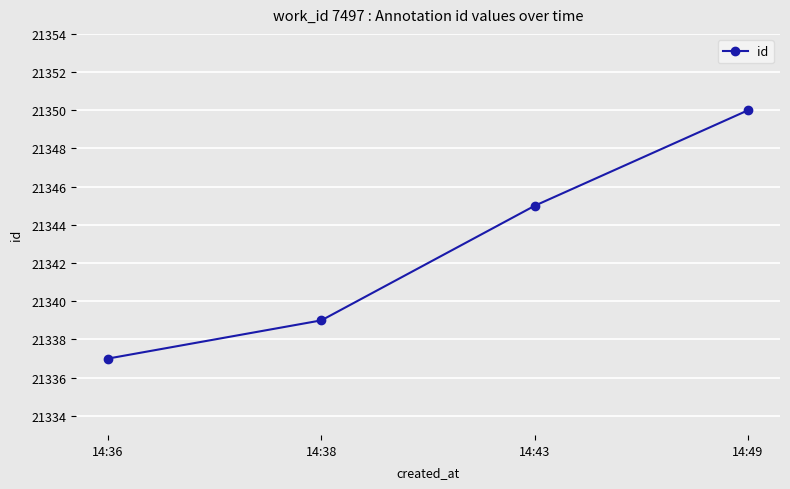

Which has a higher value, 14:38 or 14:43?

14:43